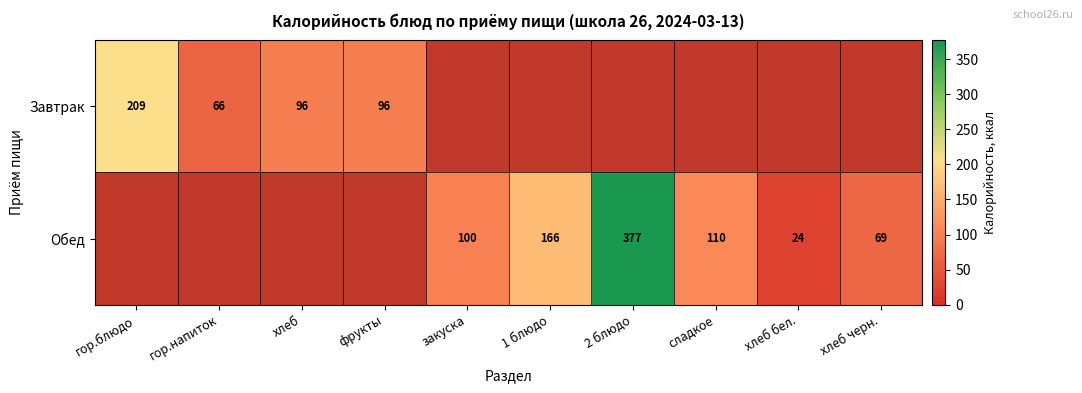

True or false: Завтрак has a value of 319 at гор.блюдо.

False